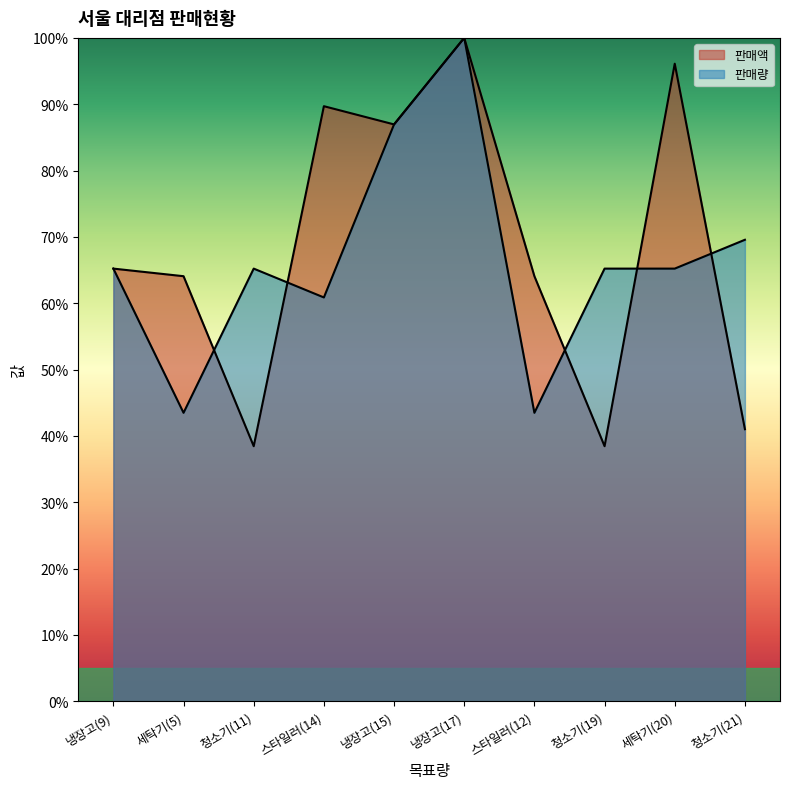

The value of 판매액 at 냉장고(9) is 65.2. True or false?

True